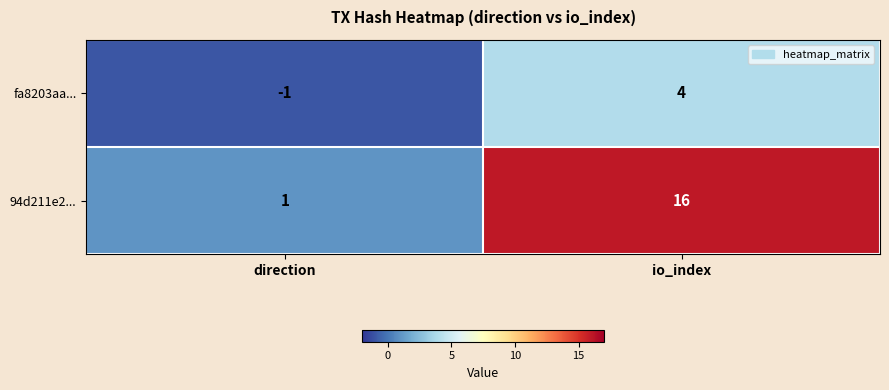

Is the value of 94d211e2... at io_index greater than the value of fa8203aa... at direction?

Yes